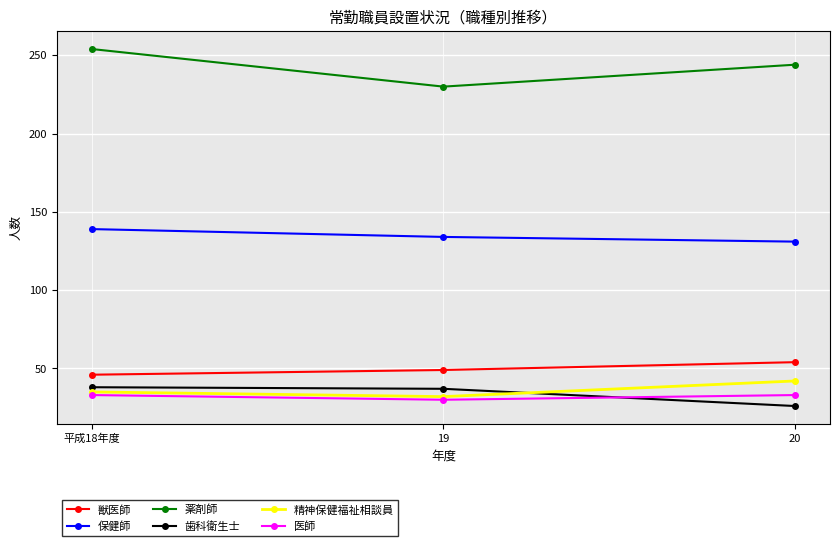

How many 薬剤師 values are between 230 and 254?

3